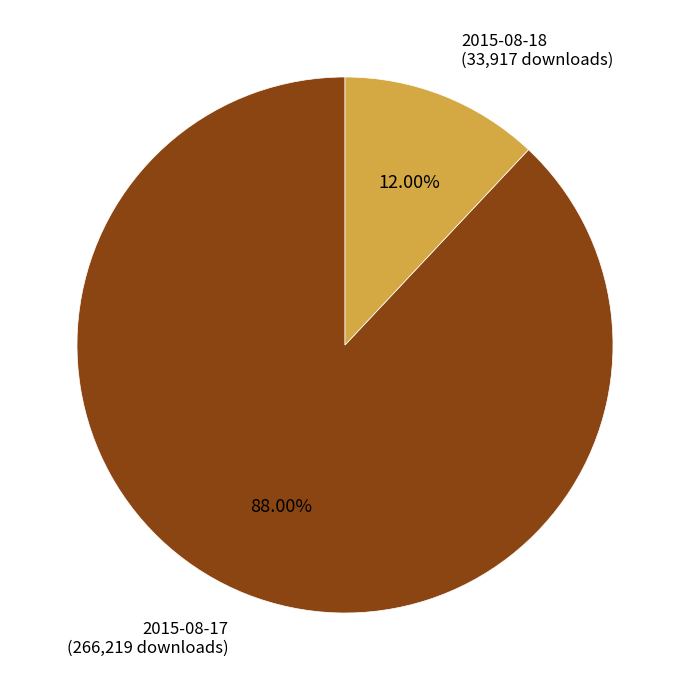

Is 2015-08-18 the majority of the pie?

No